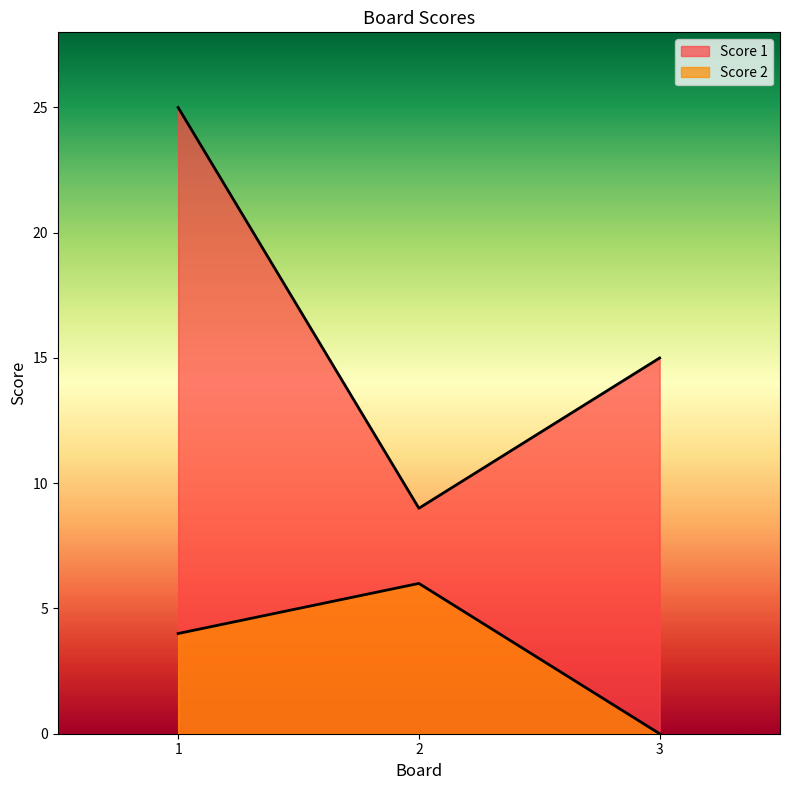

Reading left to right, transcribe all the data shown in this chart.

Score 1: 1=25	2=9	3=15
Score 2: 1=4	2=6	3=0